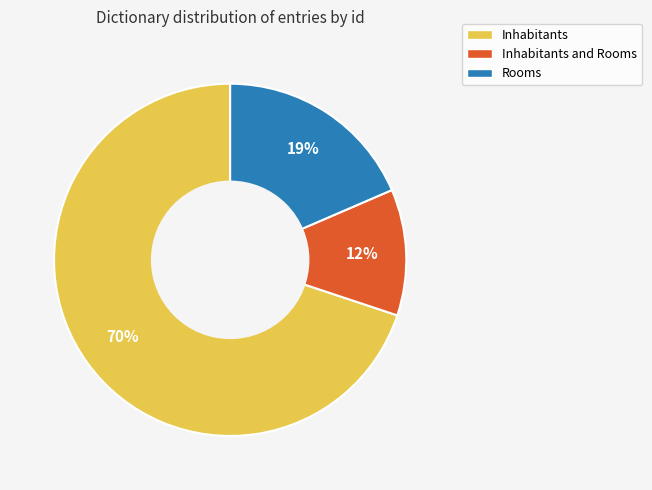

To the nearest percent, what percentage of the pie is Inhabitants and Rooms?

12%